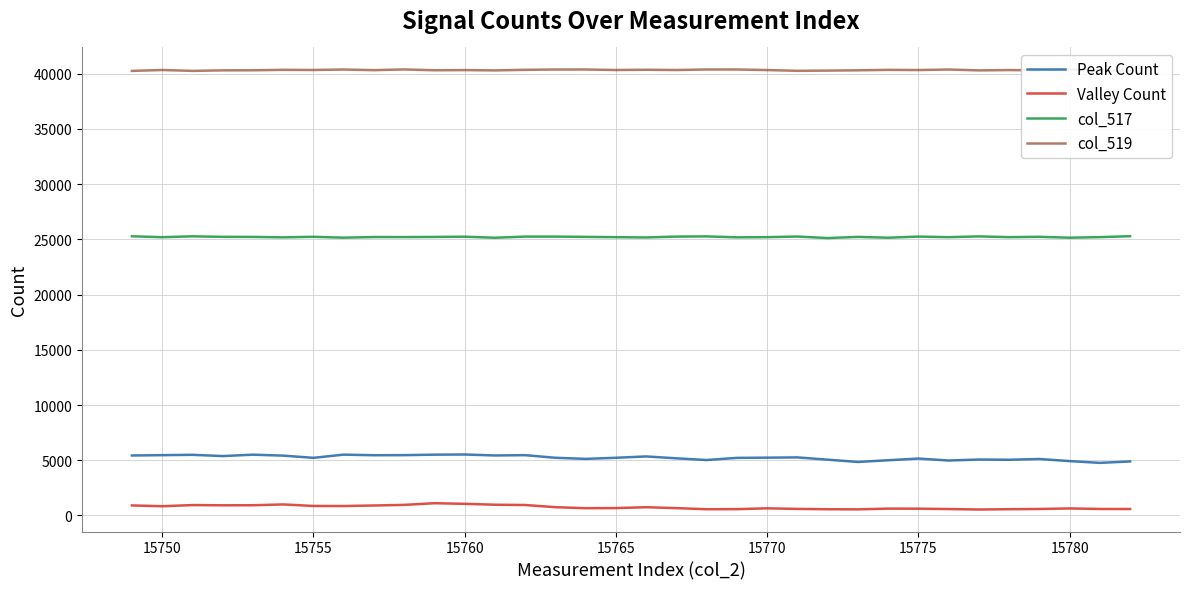

What is the minimum value for Valley Count?

537